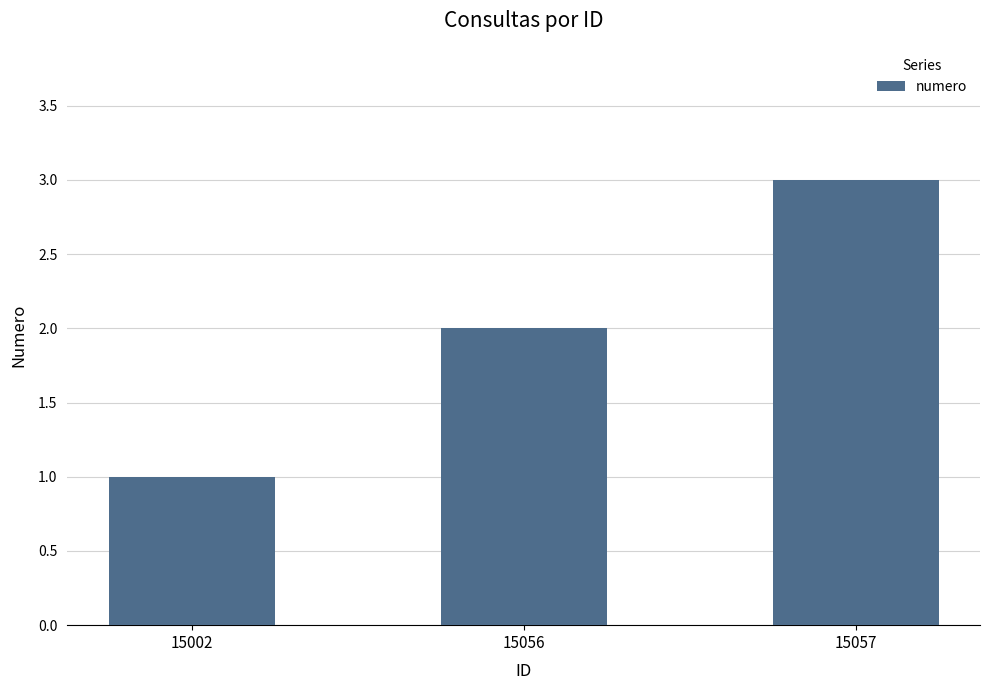

Is it true that the value at 15002 is 1?

True